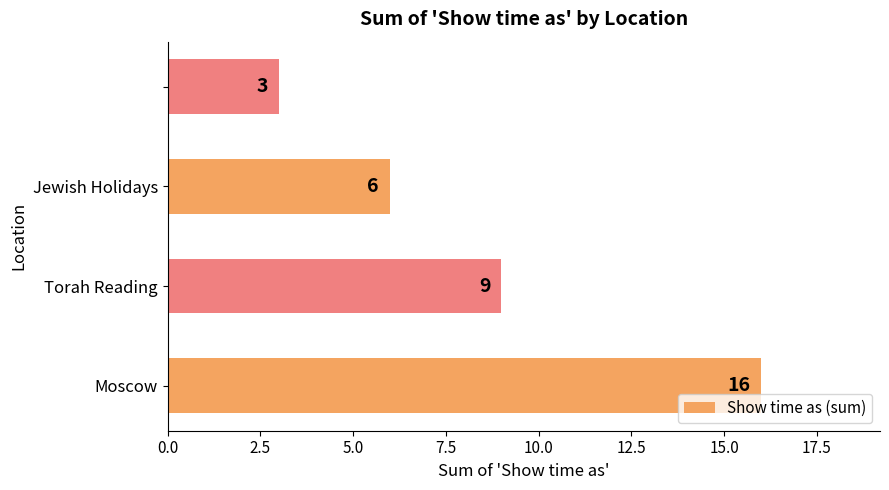

How many bars are there in total?

4